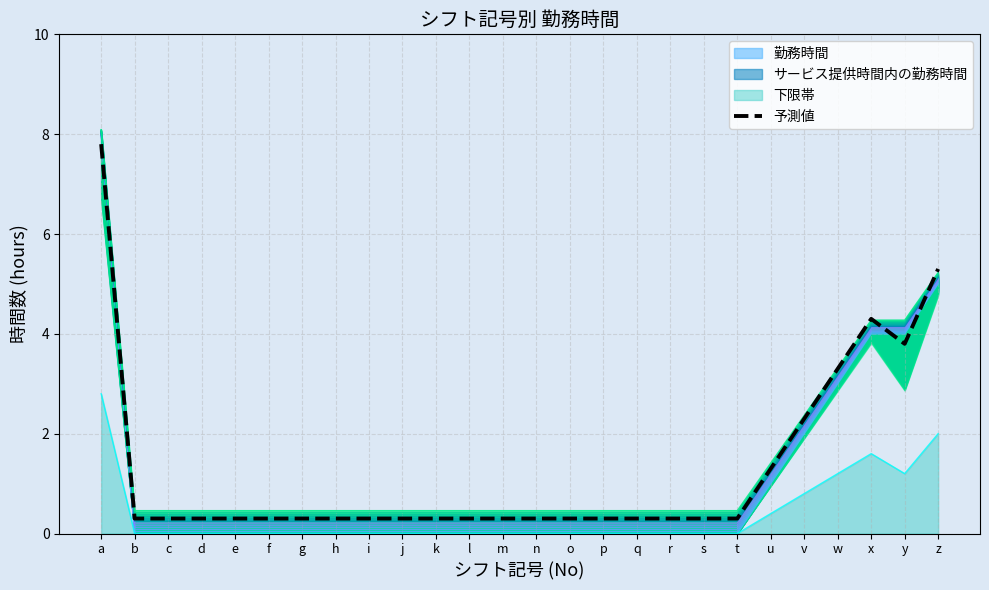

What is the maximum value shown in the chart?

7.8